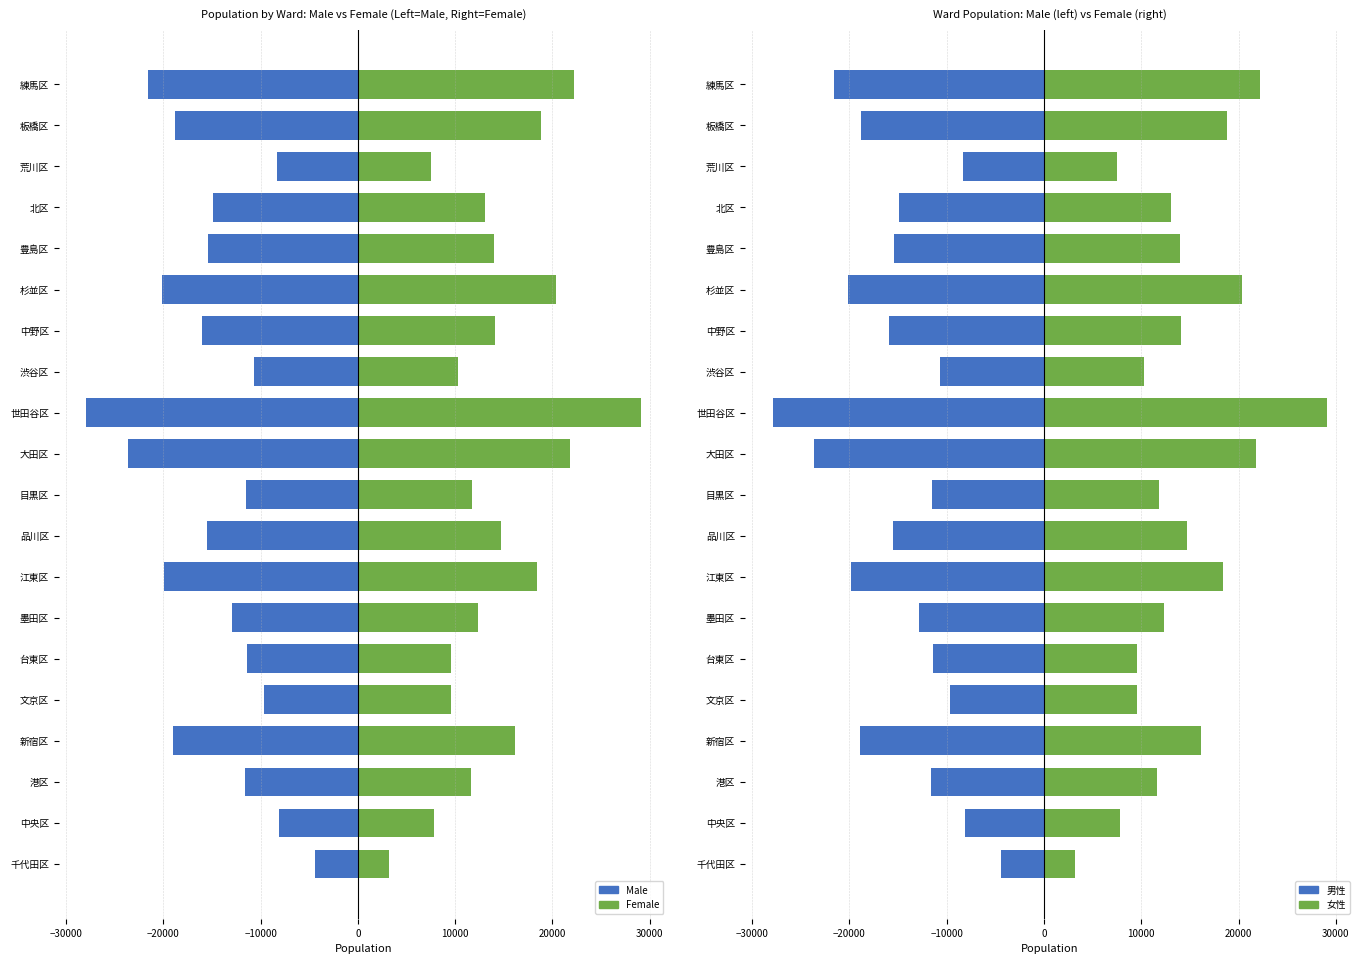

Reading left to right, transcribe all the data shown in this chart.

Male: -4396	-8078	-11635	-18956	-9671	-11402	-12899	-19881	-15559	-11521	-23604	-27906	-10661	-15983	-20167	-15441	-14862	-8304	-18832	-21624
Female: 3231	7865	11608	16178	9613	9599	12360	18366	14696	11784	21775	29071	10328	14134	20394	13957	13046	7504	18810	22208
男性: -4396	-8078	-11635	-18956	-9671	-11402	-12899	-19881	-15559	-11521	-23604	-27906	-10661	-15983	-20167	-15441	-14862	-8304	-18832	-21624
女性: 3231	7865	11608	16178	9613	9599	12360	18366	14696	11784	21775	29071	10328	14134	20394	13957	13046	7504	18810	22208